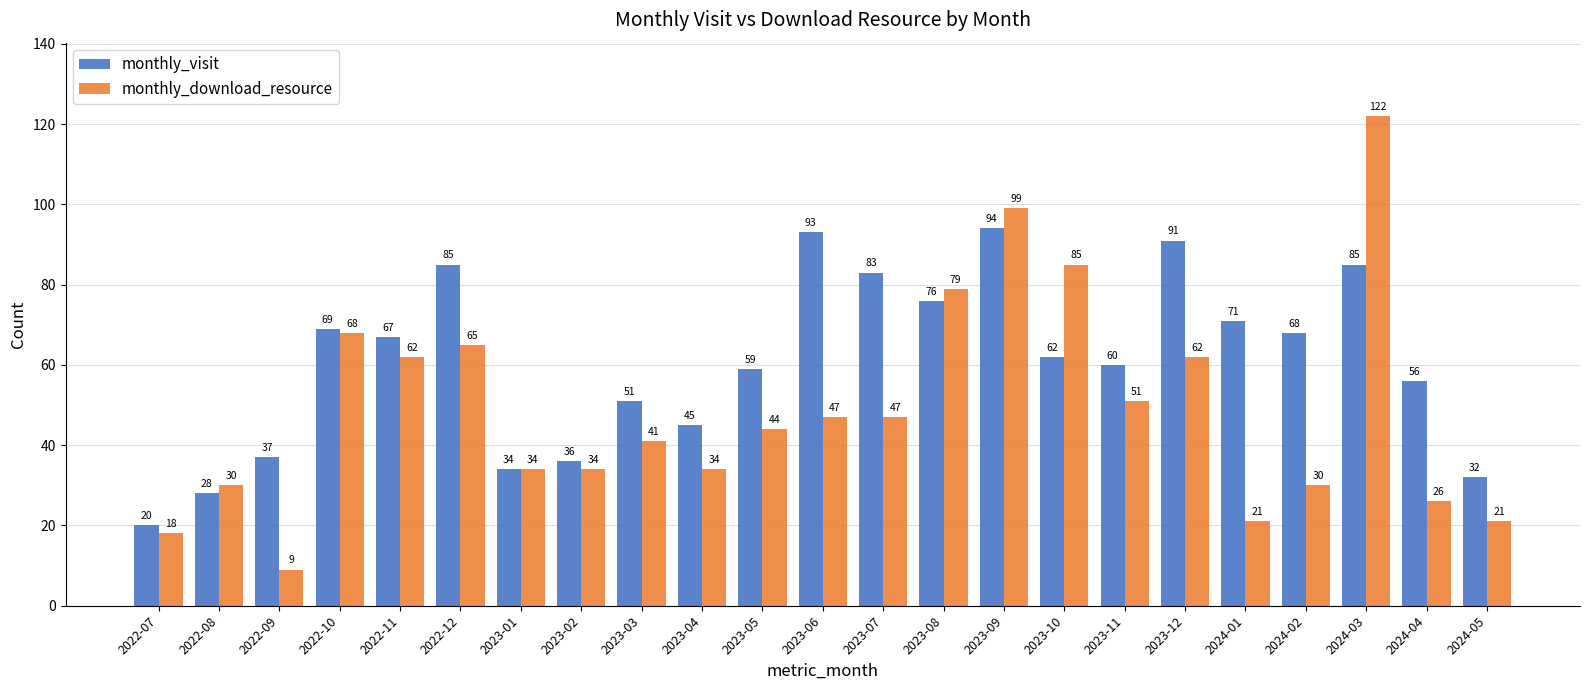

What are all the series names shown in the legend?

monthly_visit, monthly_download_resource